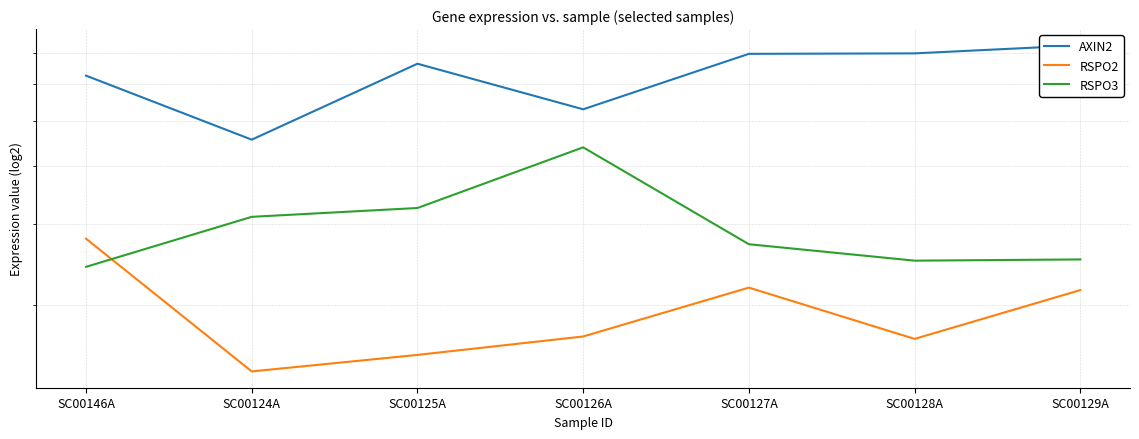

How many categories are shown in the chart?

7